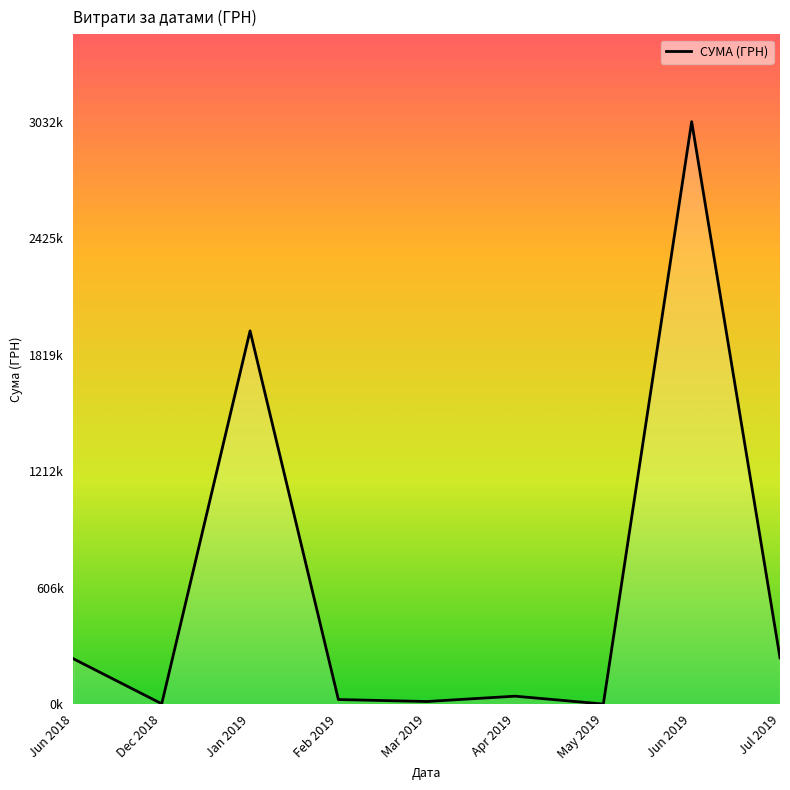

What is the value of the 5th point from the left?

13801.9